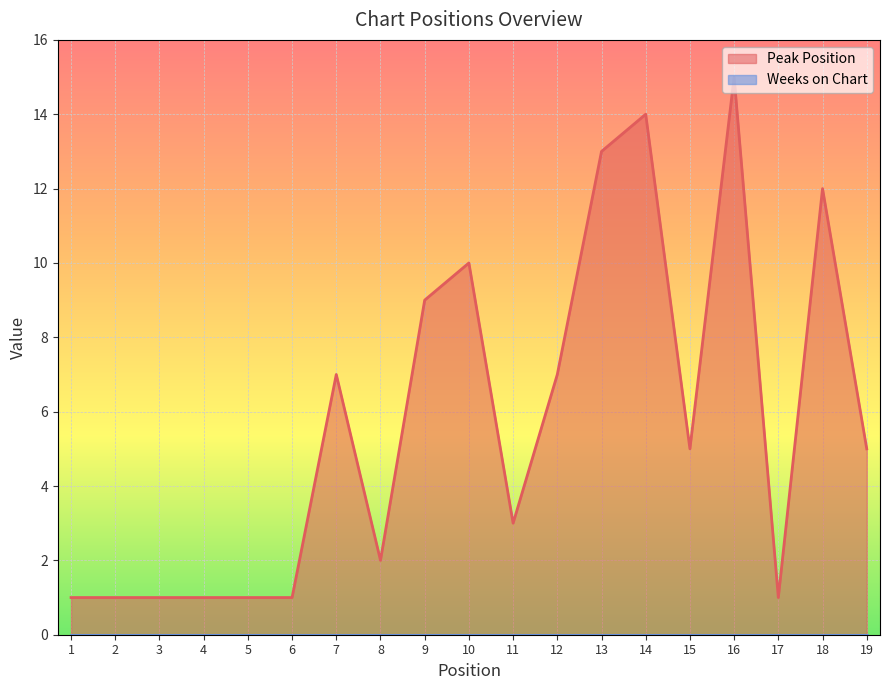

Does the chart display data point markers on the line(s)?

No